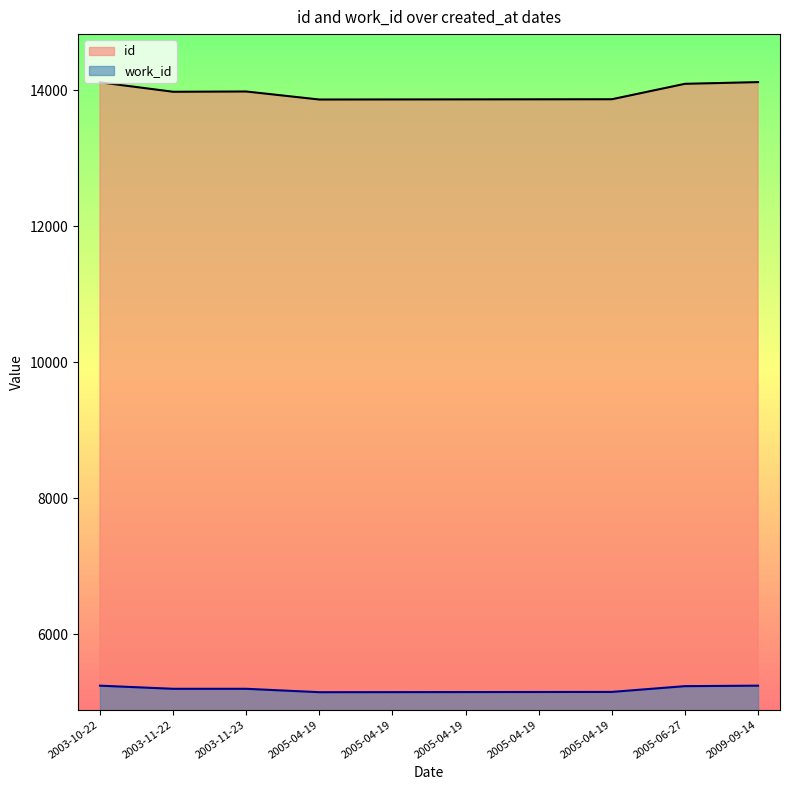

What is the greatest value displayed?

14121